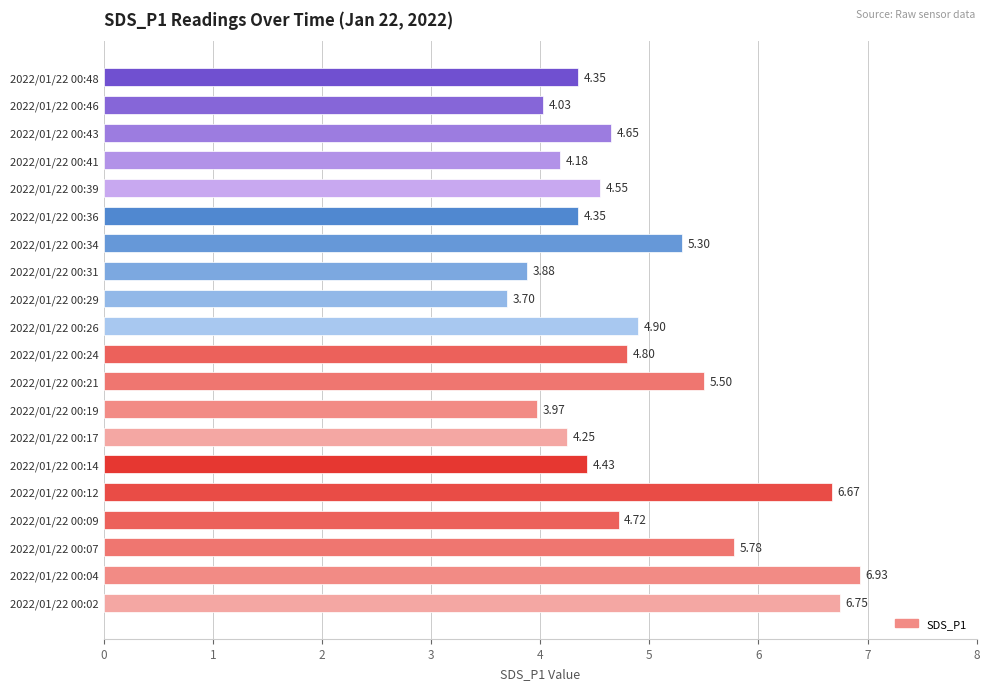

What is the difference between the maximum and minimum values?

3.2